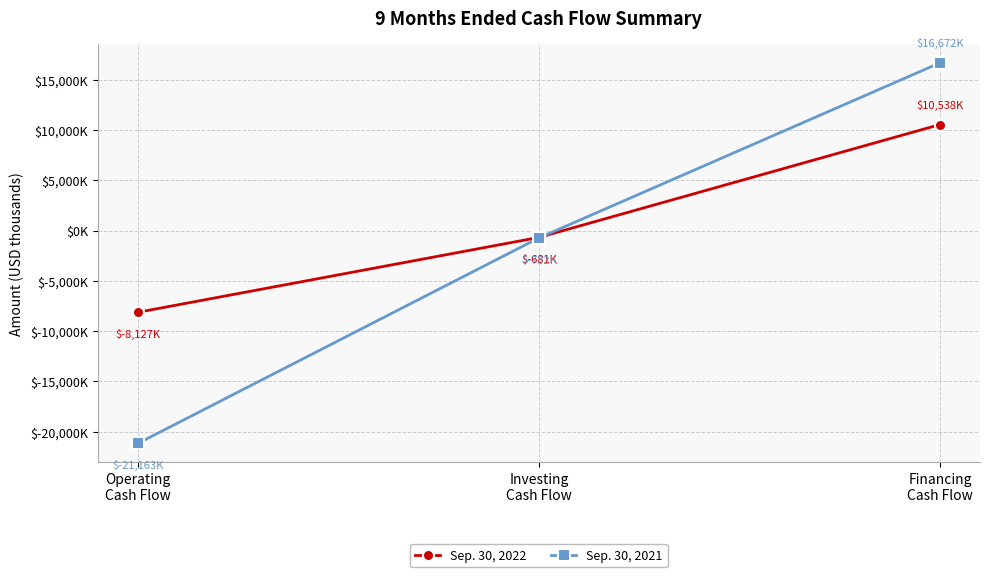

What is the label of the 1st point from the right?

Financing
Cash Flow